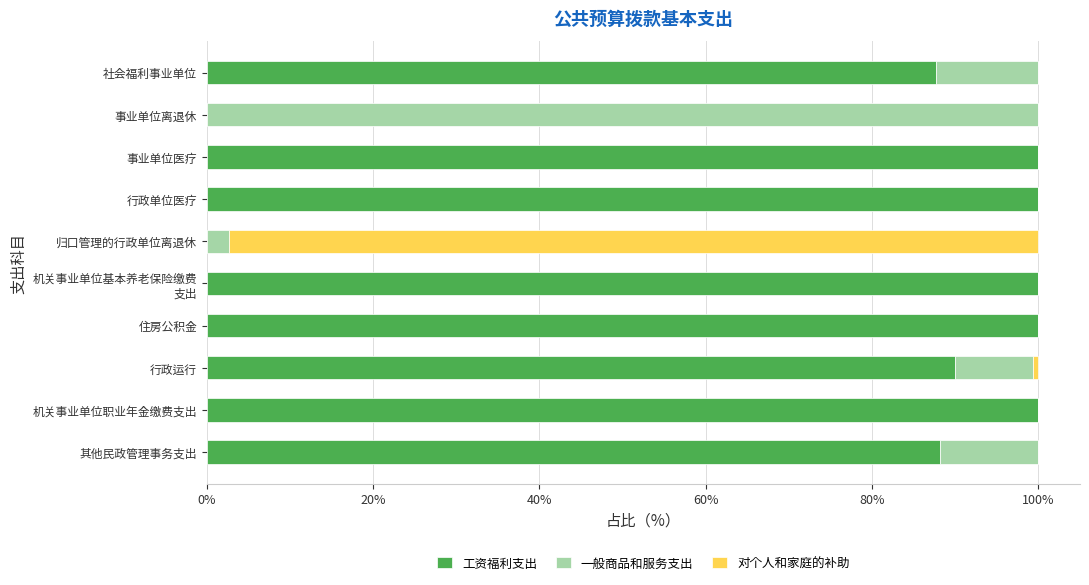

What is the total value across all series at 事业单位医疗?

100.0